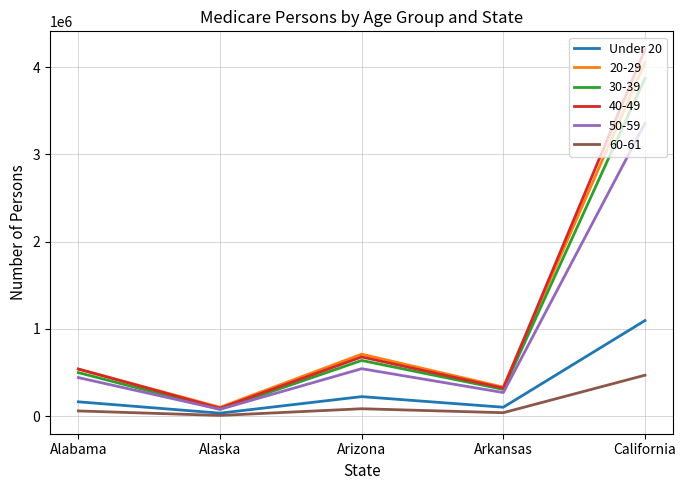

Which series has the widest spread of values?

40-49